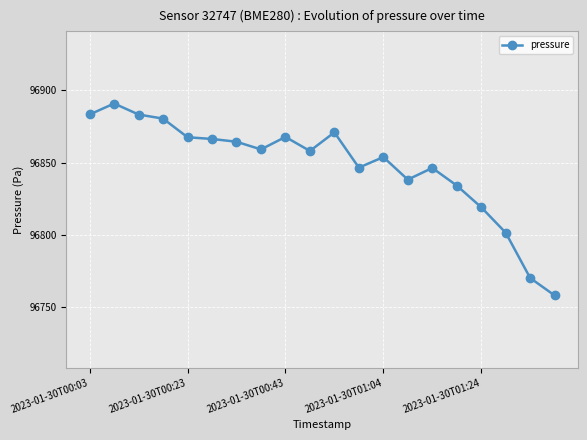

What is the average value?

96847.9